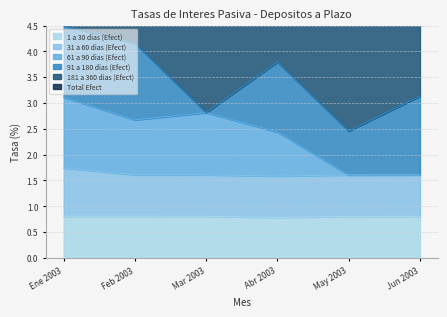

Rank the categories by 1 a 30 dias (Efect) value from lowest to highest.

Abr 2003, May 2003, Jun 2003, Mar 2003, Feb 2003, Ene 2003